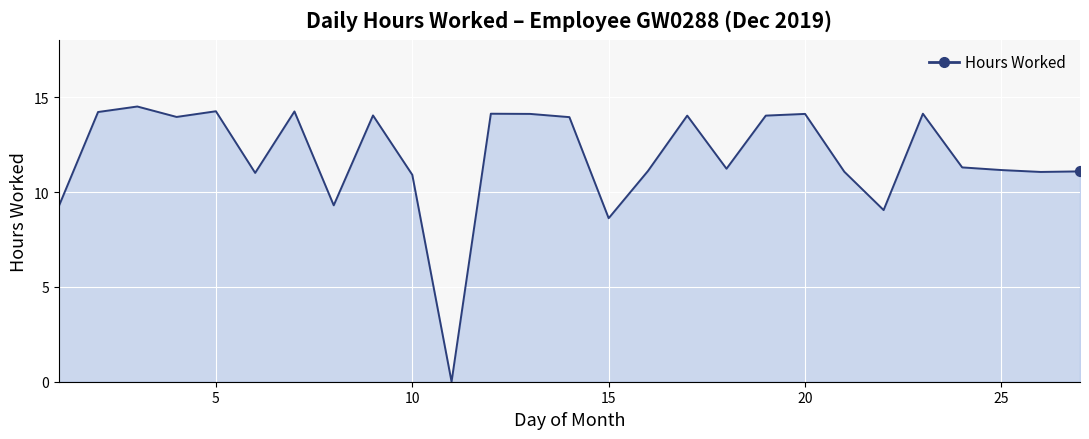

What is the maximum value shown in the chart?

14.5